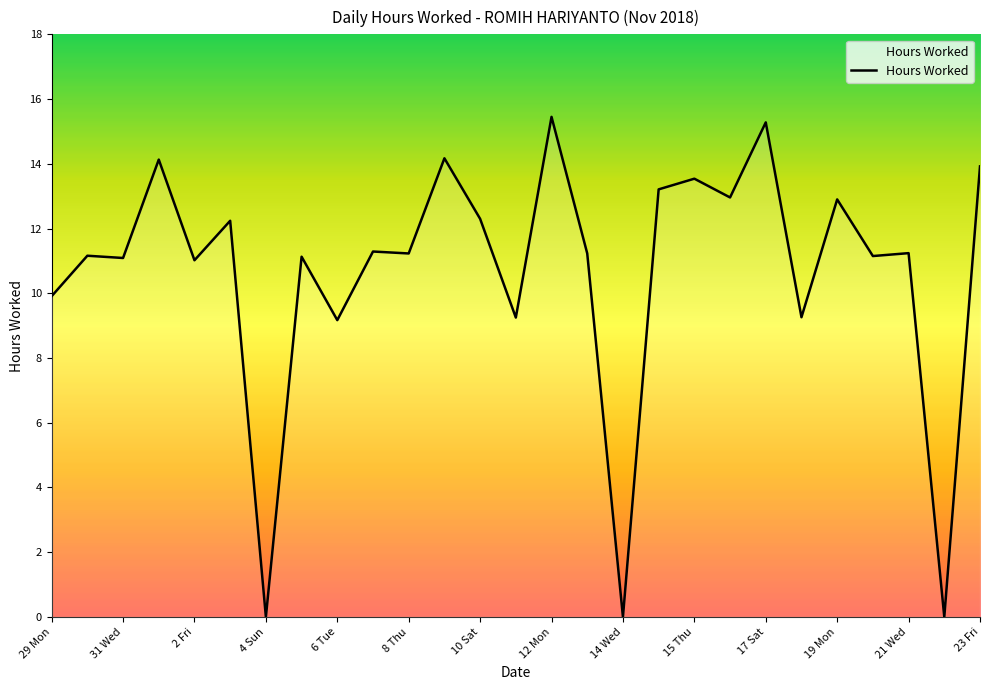

Is this an area chart (filled region under the line)?

Yes